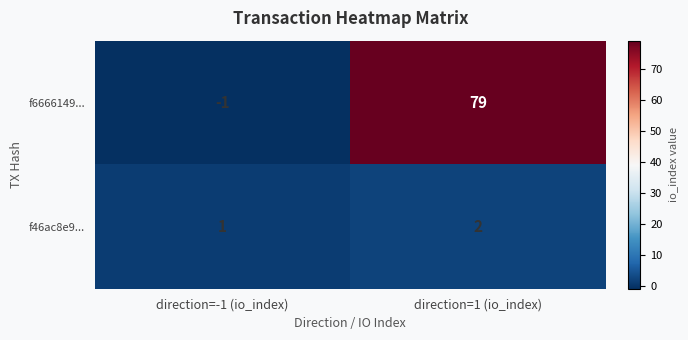

At how many categories does at least one series exceed 36?

1